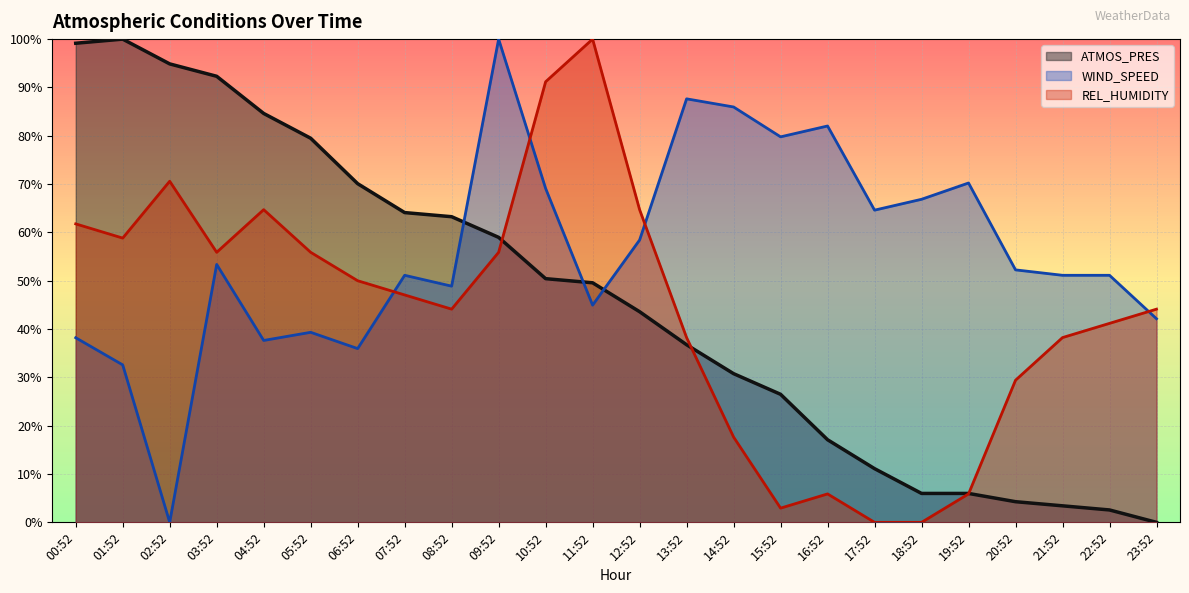

Between 23:52 and 08:52, which is larger?

08:52